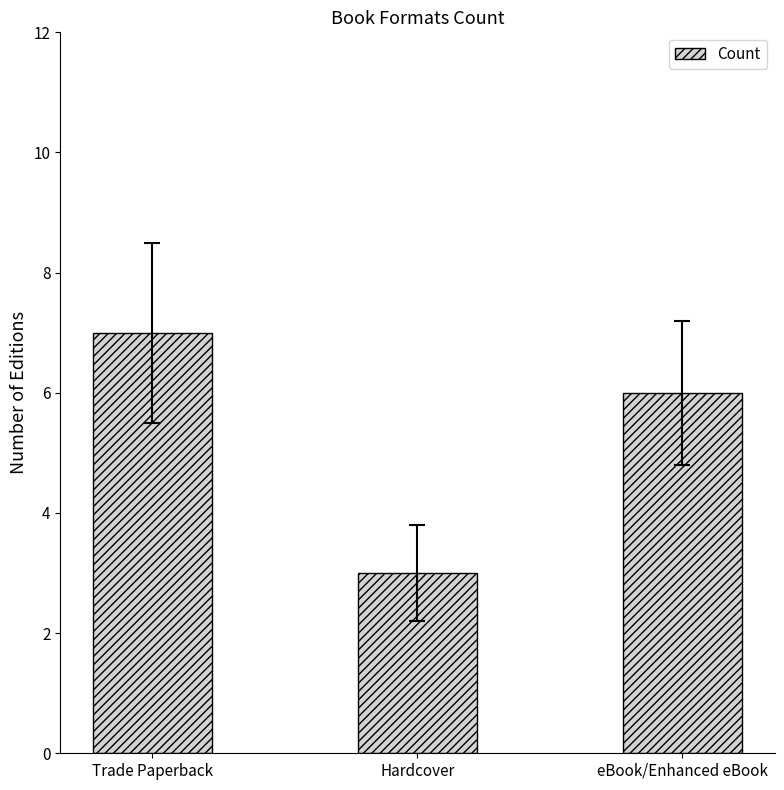

What is the greatest value displayed?

7